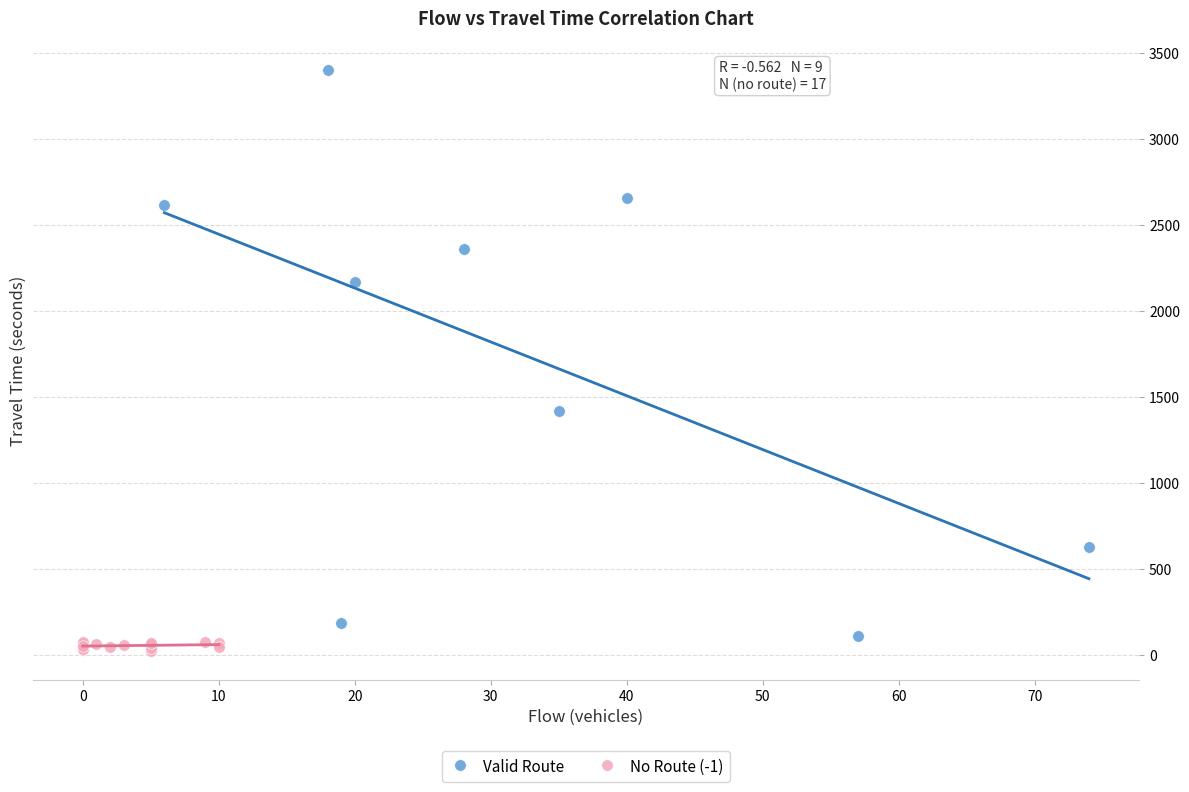

Which series contains the highest Y value?

Valid Route